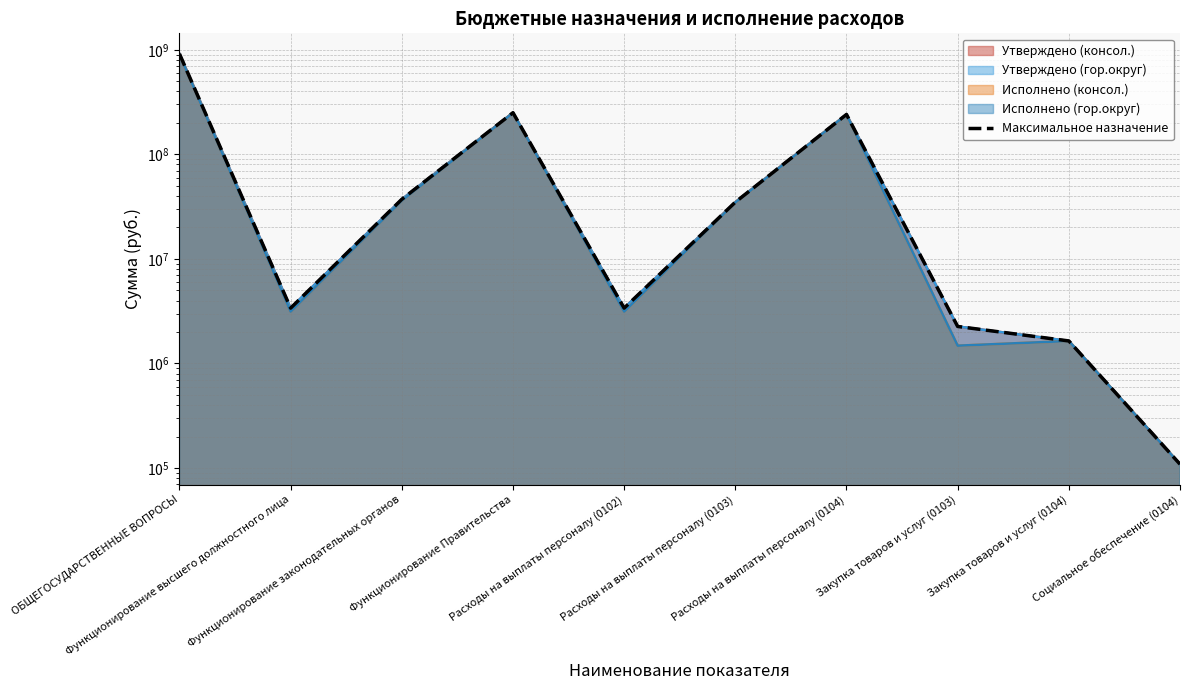

Does the chart have visible grid lines?

Yes